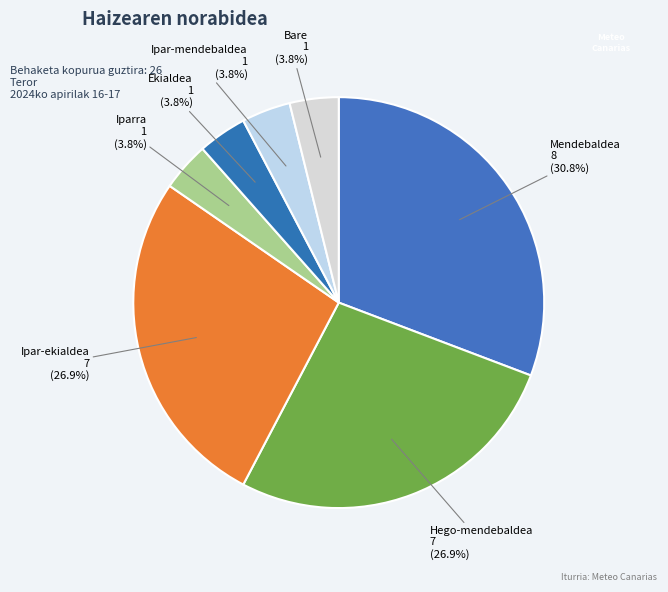

Count the number of slices in the pie.

7